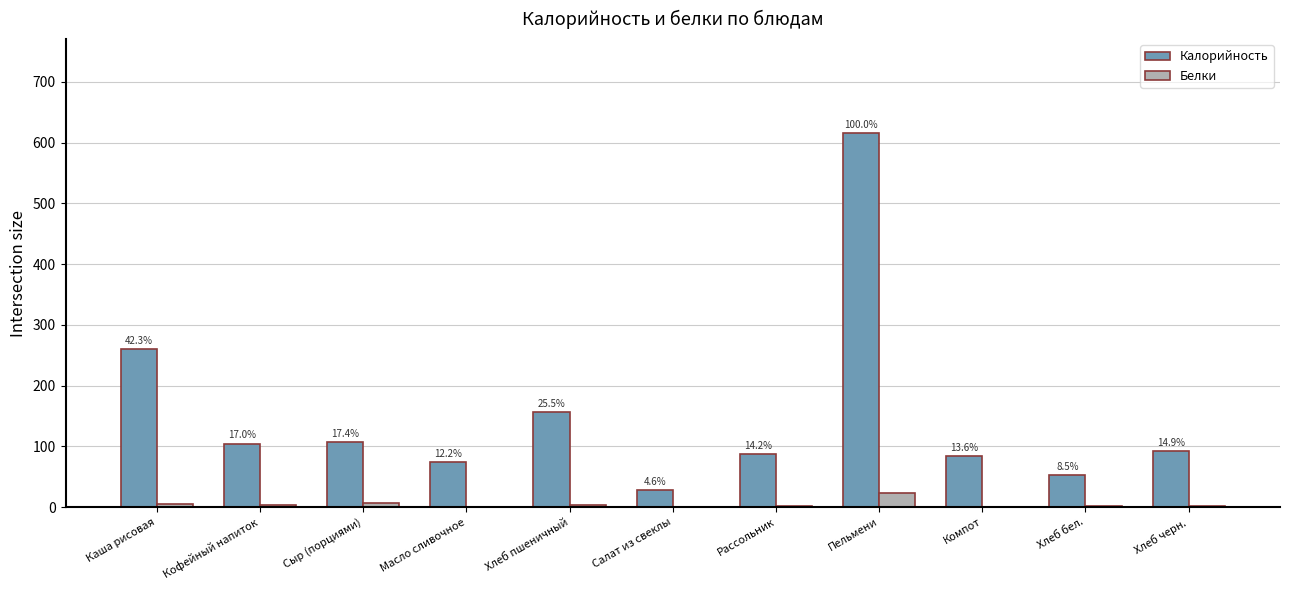

What are all the series names shown in the legend?

Калорийность, Белки